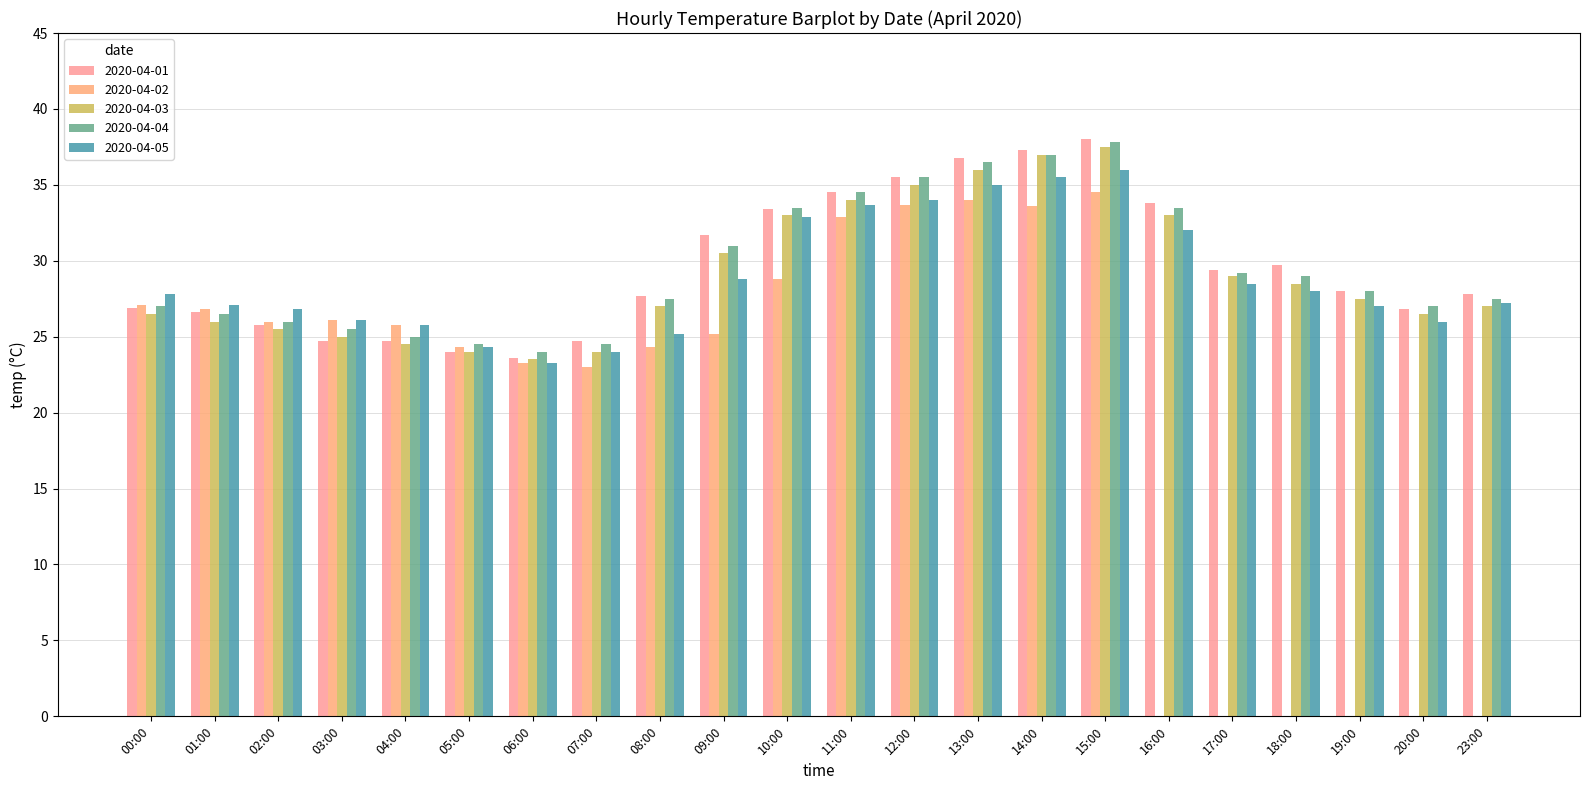

What is the total value across all series at 05:00?

121.1